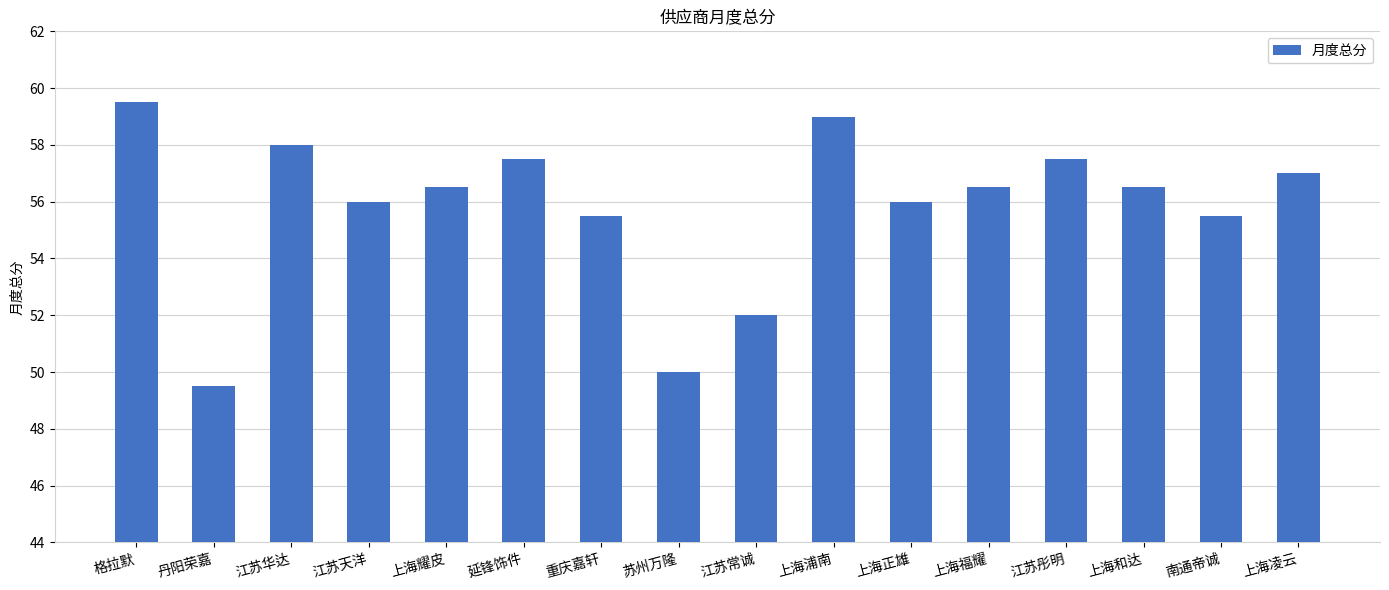

What is the sum of the values at 上海和达 and 丹阳荣嘉?

106.0